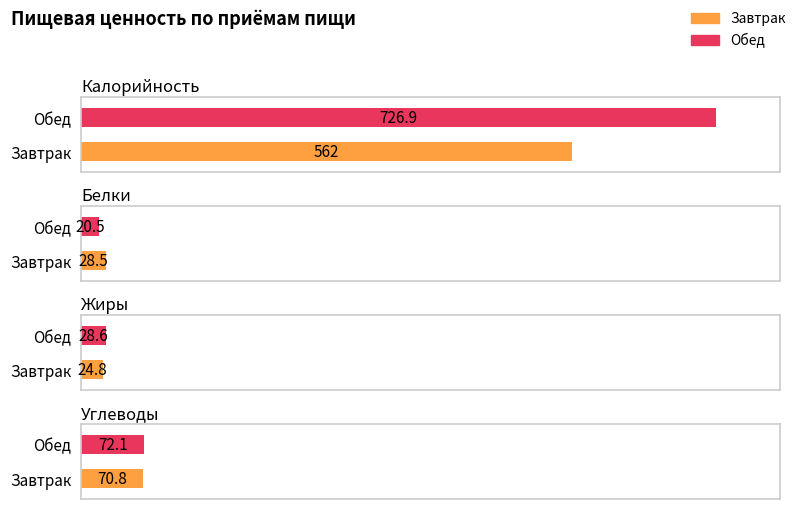

Does the chart contain any negative values?

No